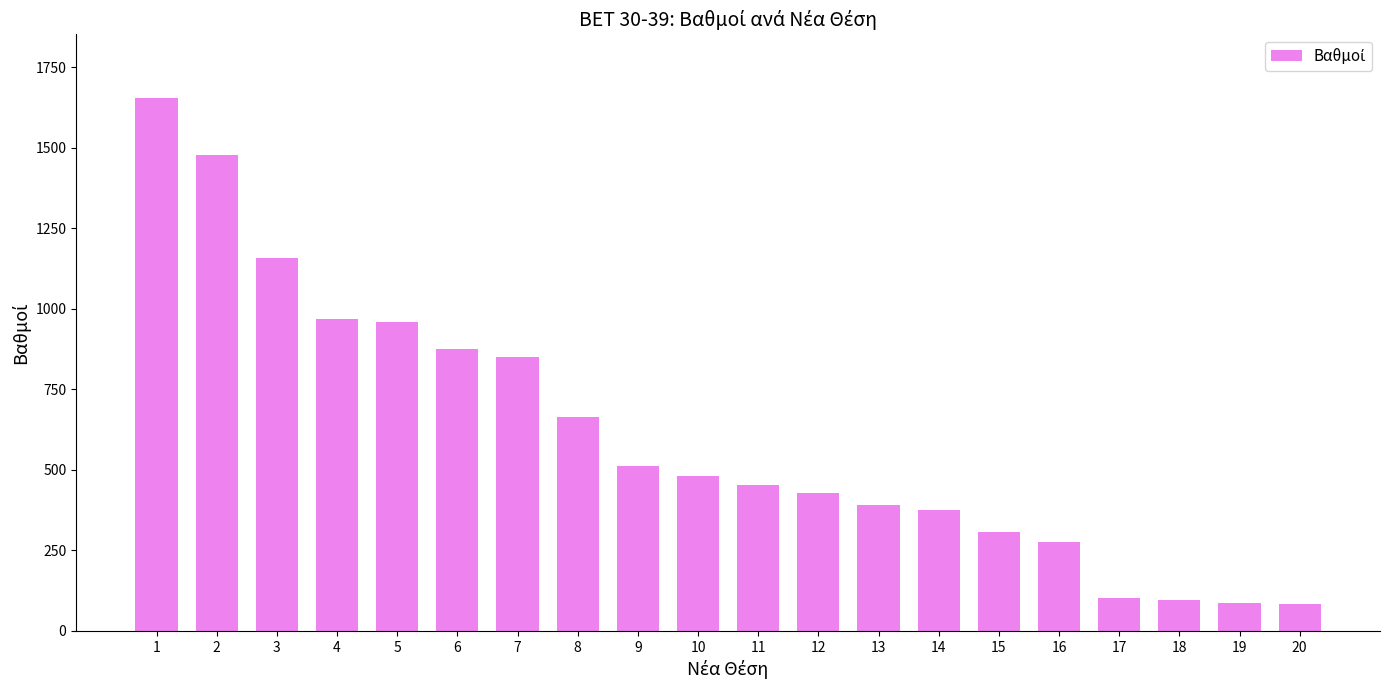

What is the difference between the maximum and second lowest values?

1569.0